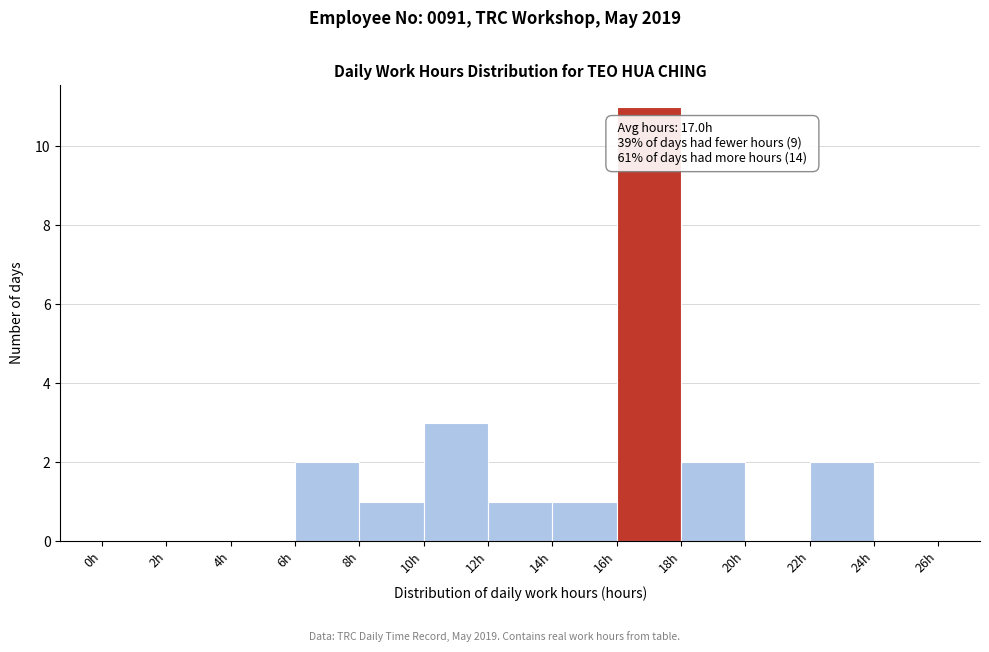

Which range on the x-axis has the tallest bar?

16 to 18